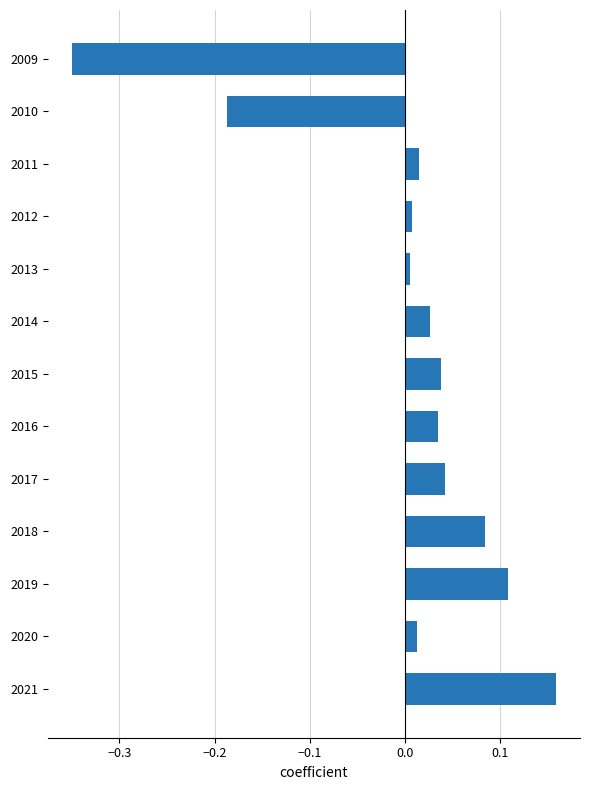

What is the change in value from 2020 to 2021?

+0.1